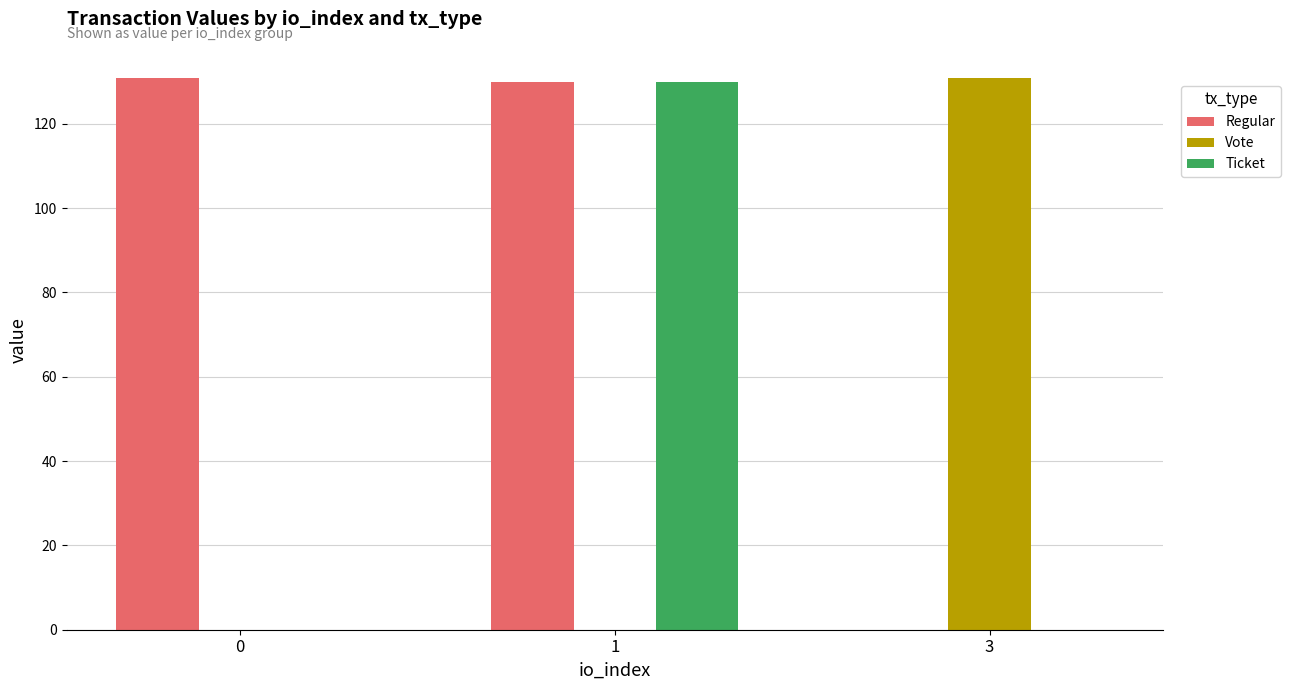

The value of Ticket at 1 is 211.2. True or false?

False